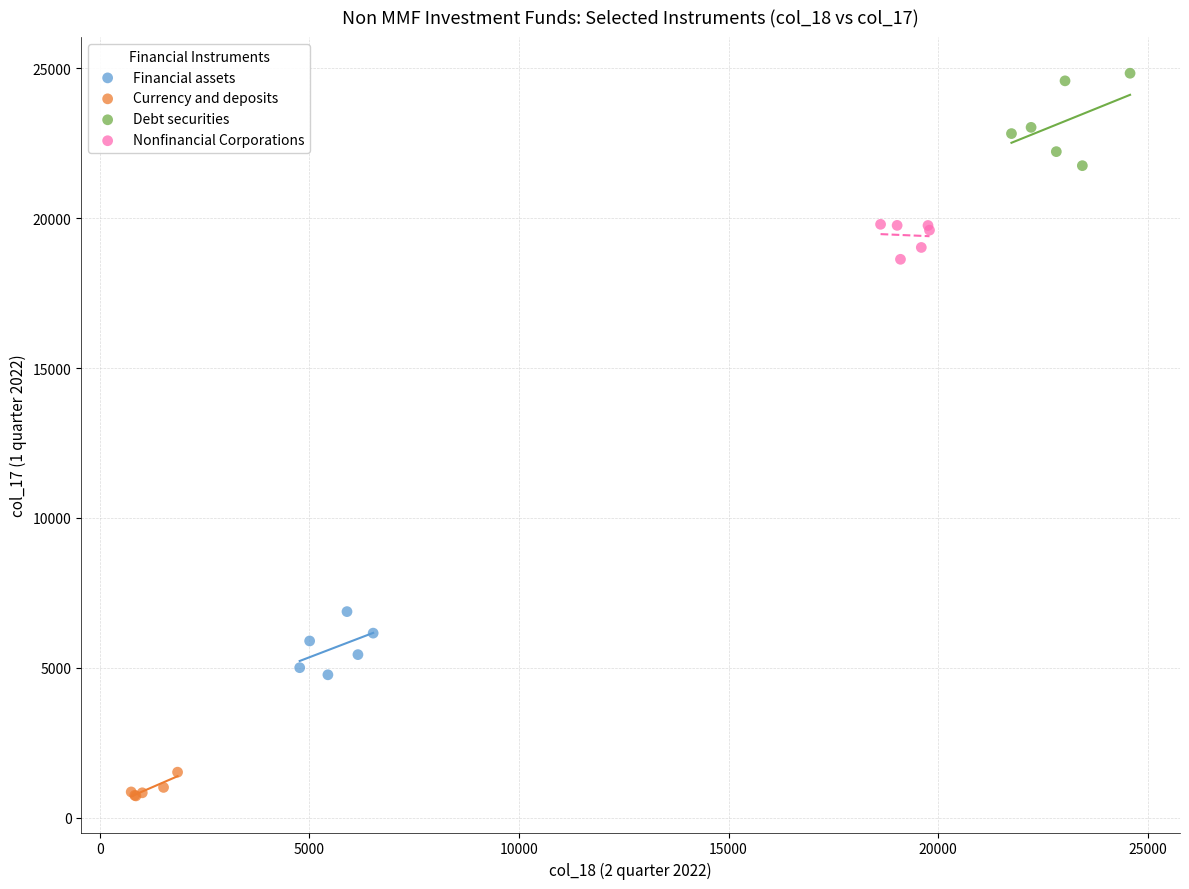

Which series reaches the maximum Y coordinate?

Debt securities